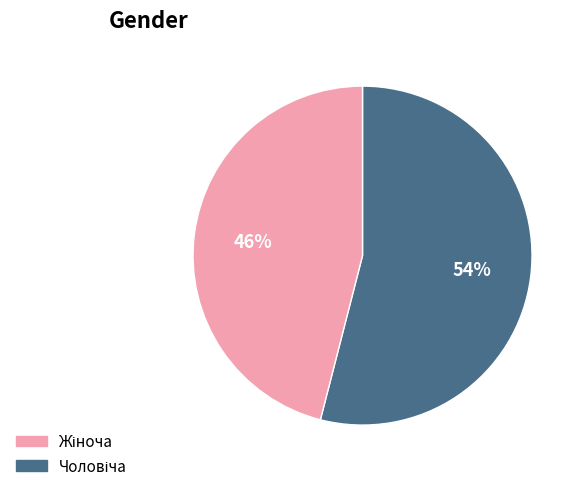

To the nearest percent, what is the difference between the largest and smallest slice percentages?

8%